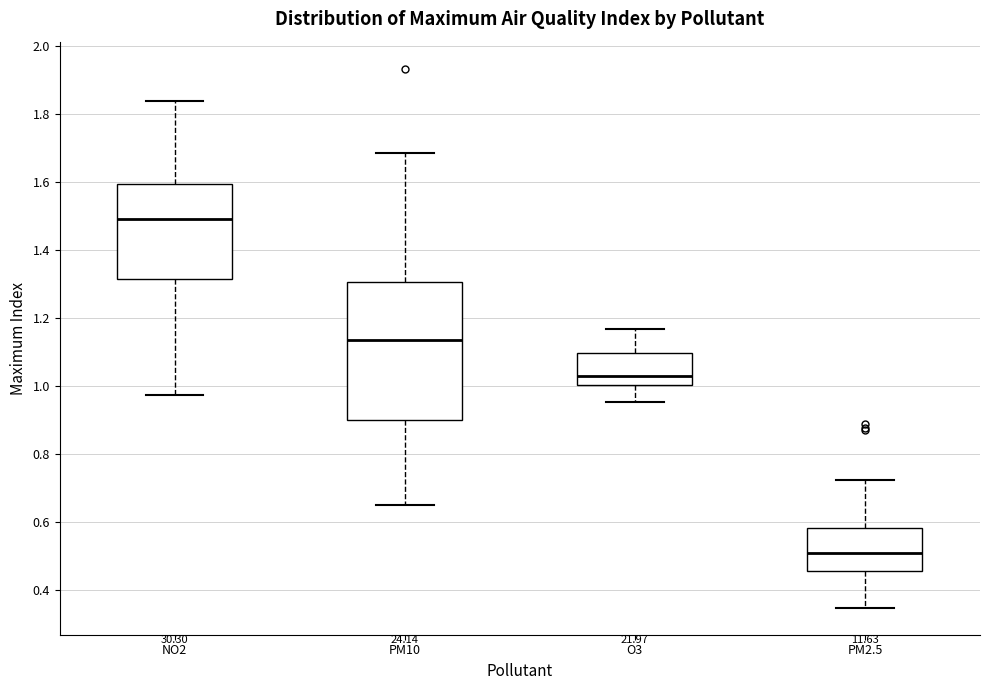

Where is the lower edge of the box for O3 on the y-axis? The values are not printed on the chart, so give them approximately, as read against the axis.

1.00